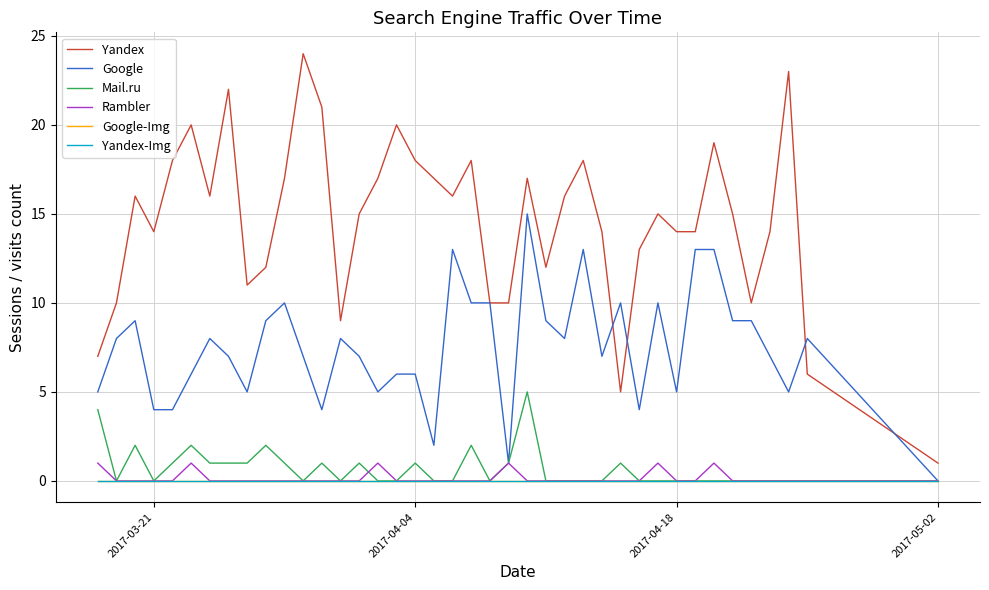

Where is Yandex-Img nearest to the value 0?

2017-03-21